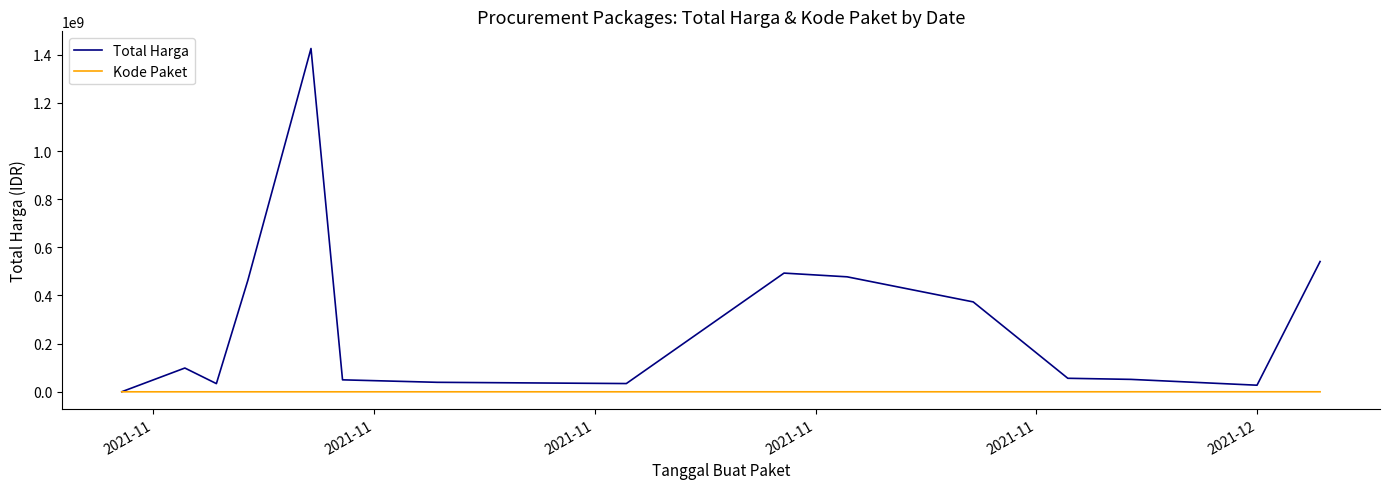

List the series in order of their peak value, highest first.

Total Harga, Kode Paket